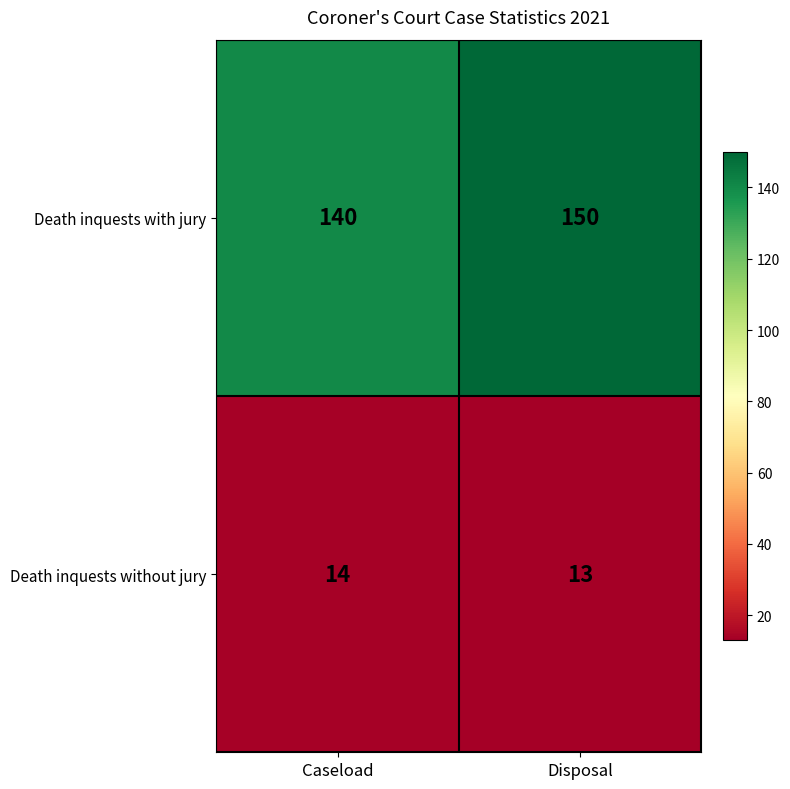

Where is Death inquests without jury nearest to the value 13?

Disposal